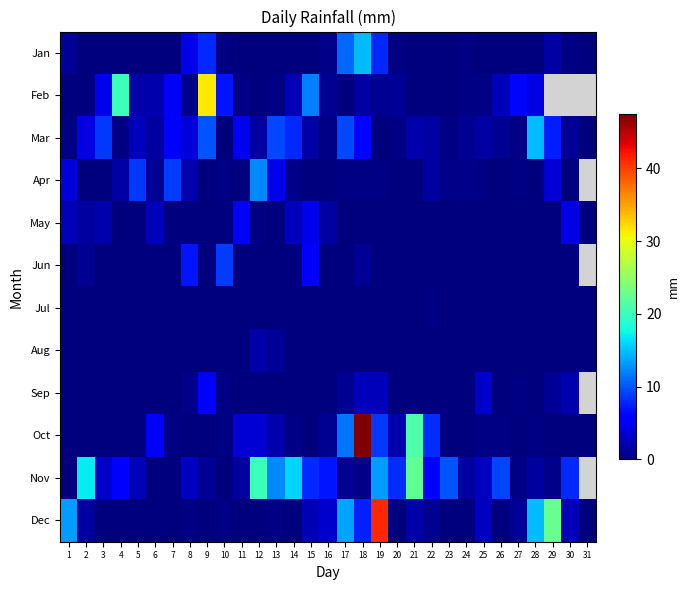

What is the highest value of the Feb series?

31.5